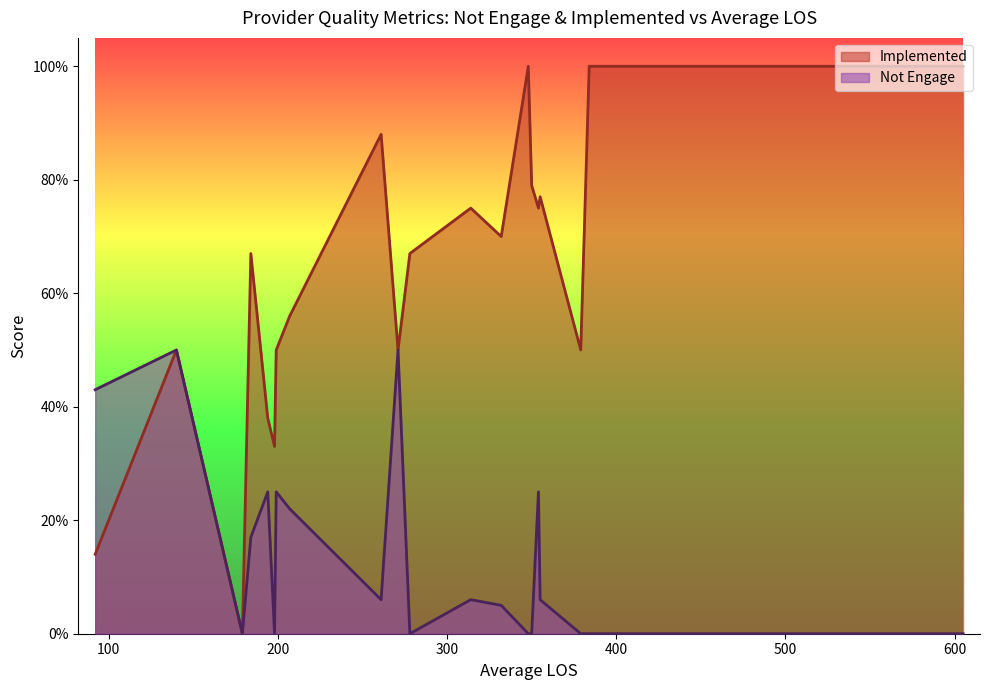

Rank the series by their maximum value, from lowest to highest.

Not Engage, Implemented